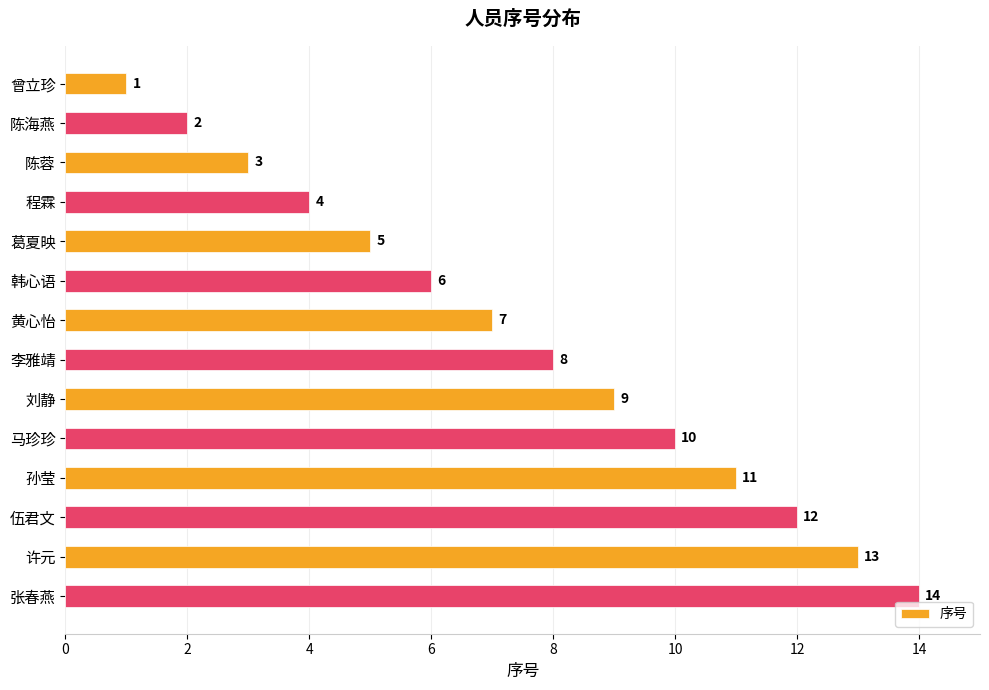

What is the difference between the second highest and minimum values?

12